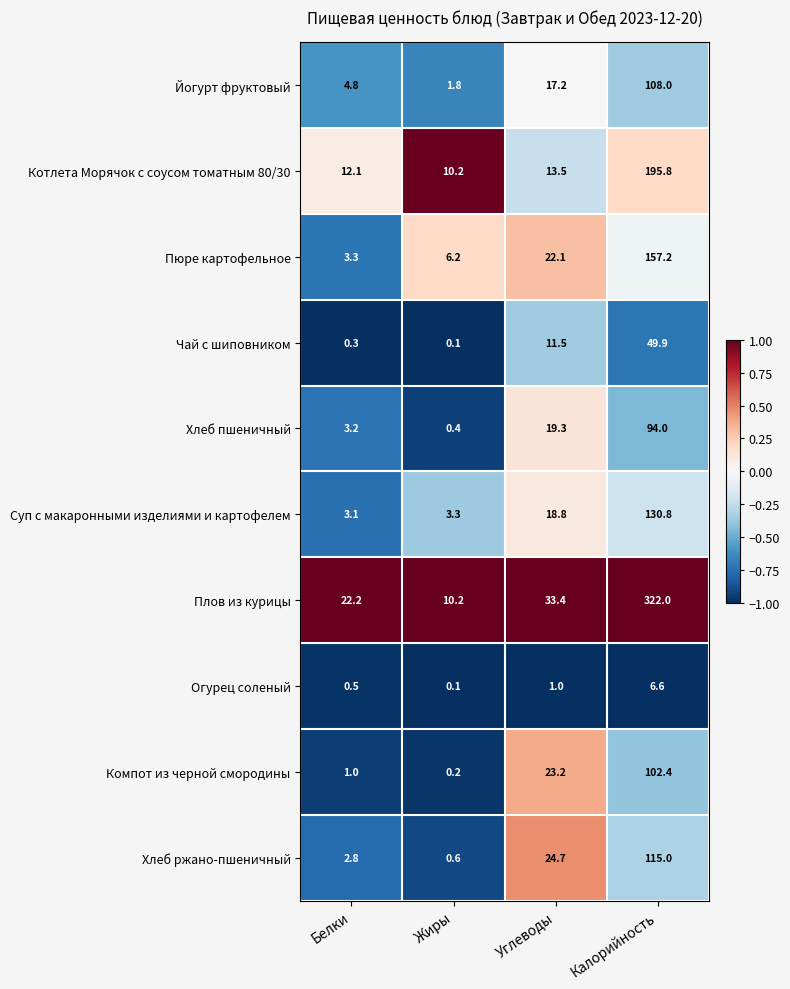

At how many categories does at least one series exceed 0?

4